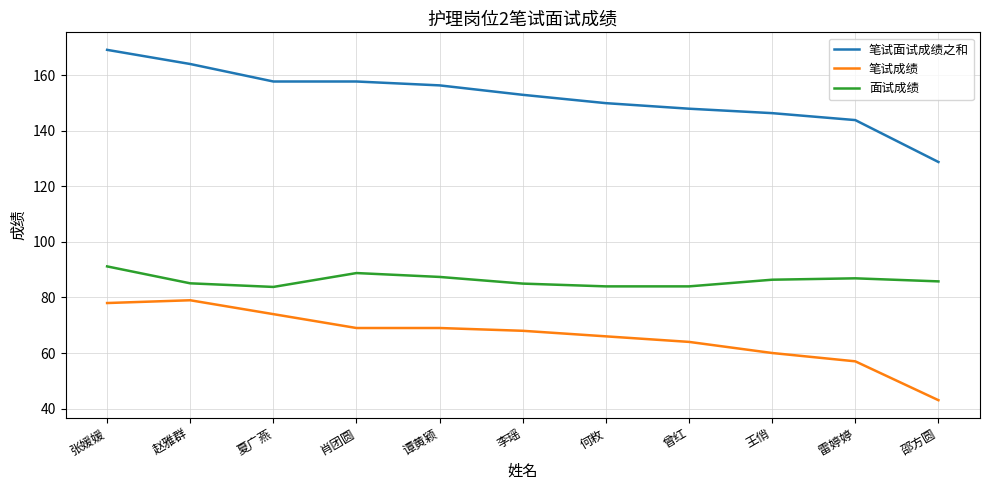

List the series in order of their peak value, lowest first.

笔试成绩, 面试成绩, 笔试面试成绩之和